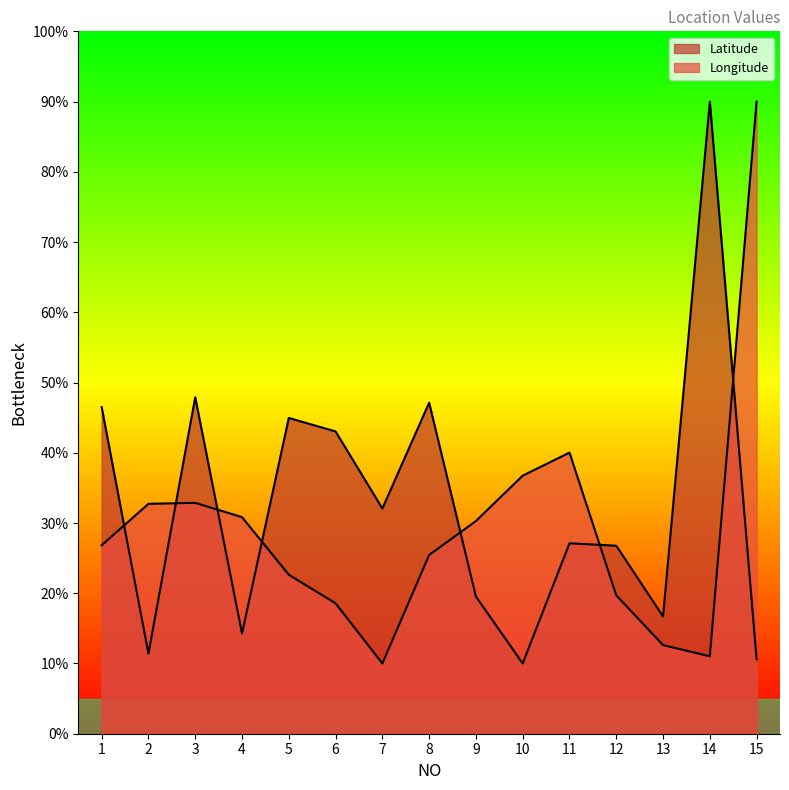

What is the value of the Longitude point at the 9th from the left?

30.3